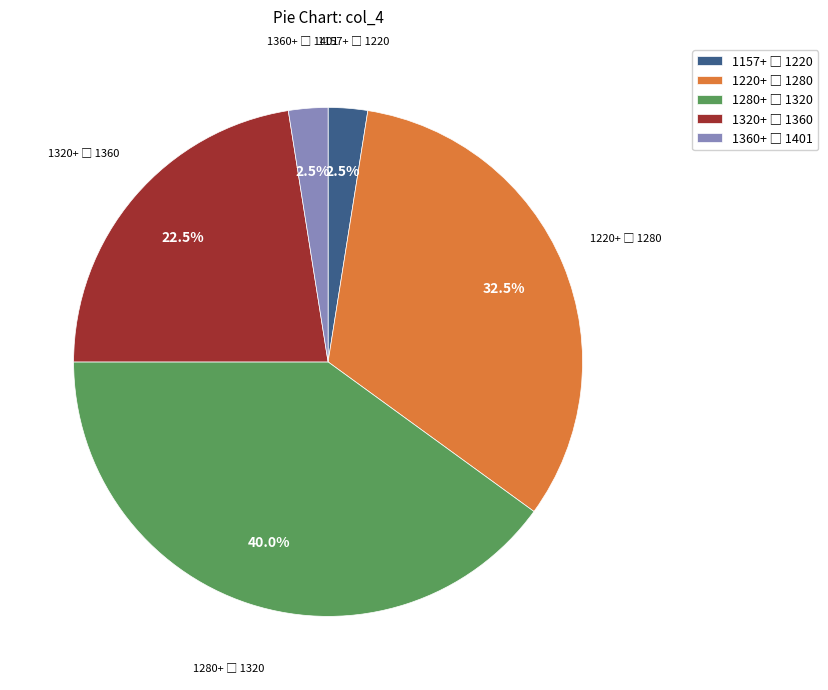

Is there a majority slice in this chart?

No